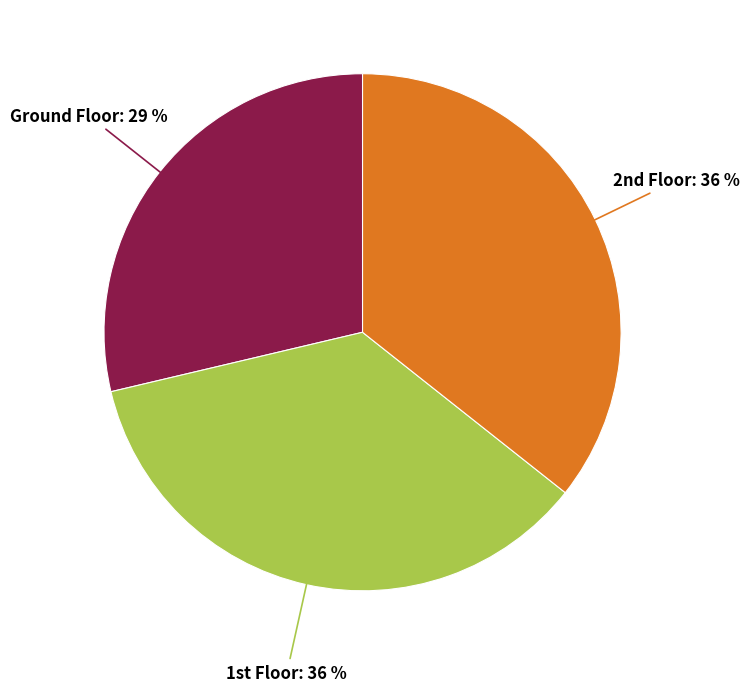

How many segments does this pie chart have?

3